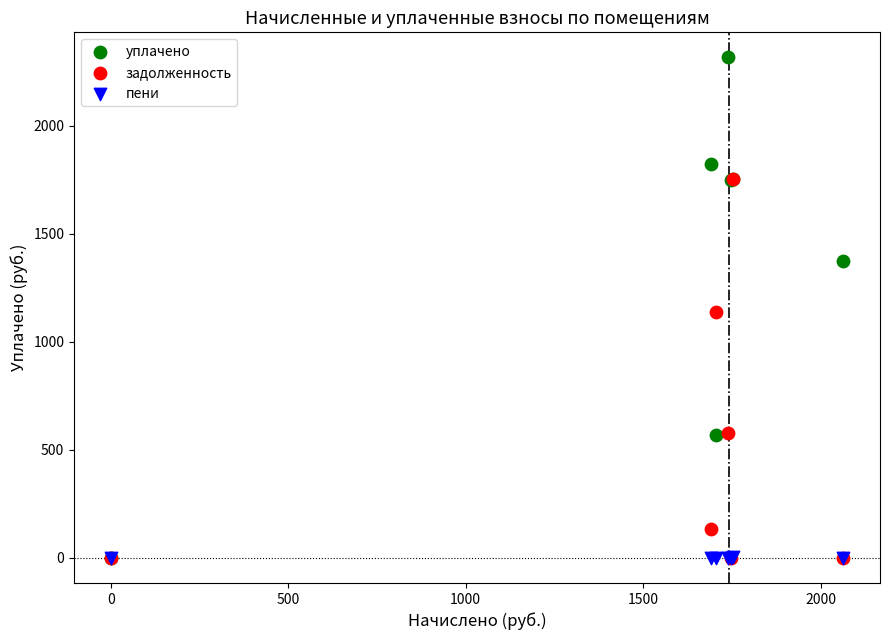

In the задолженность series, what Y value is closest to 876?

1136.5